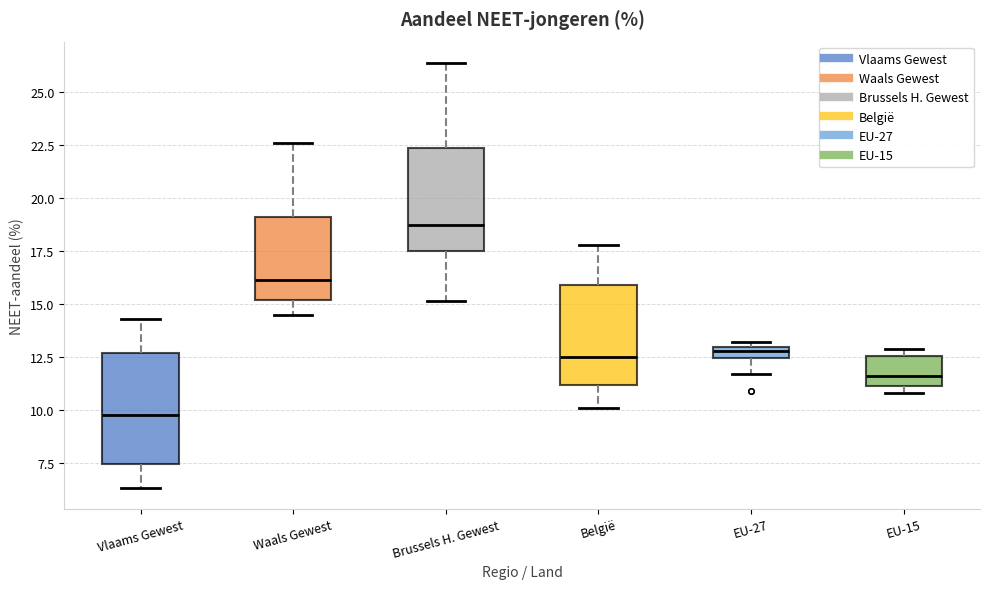

Where does the upper whisker of the box for Brussels H. Gewest end on the y-axis? The values are not printed on the chart, so give them approximately, as read against the axis.

26.5